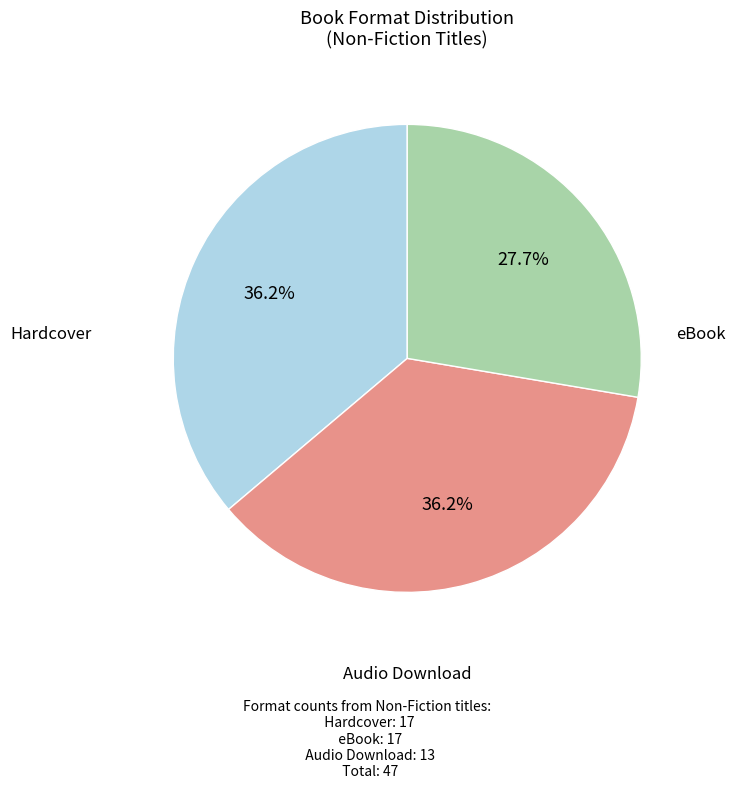

Is there any slice that represents more than half of the pie?

No